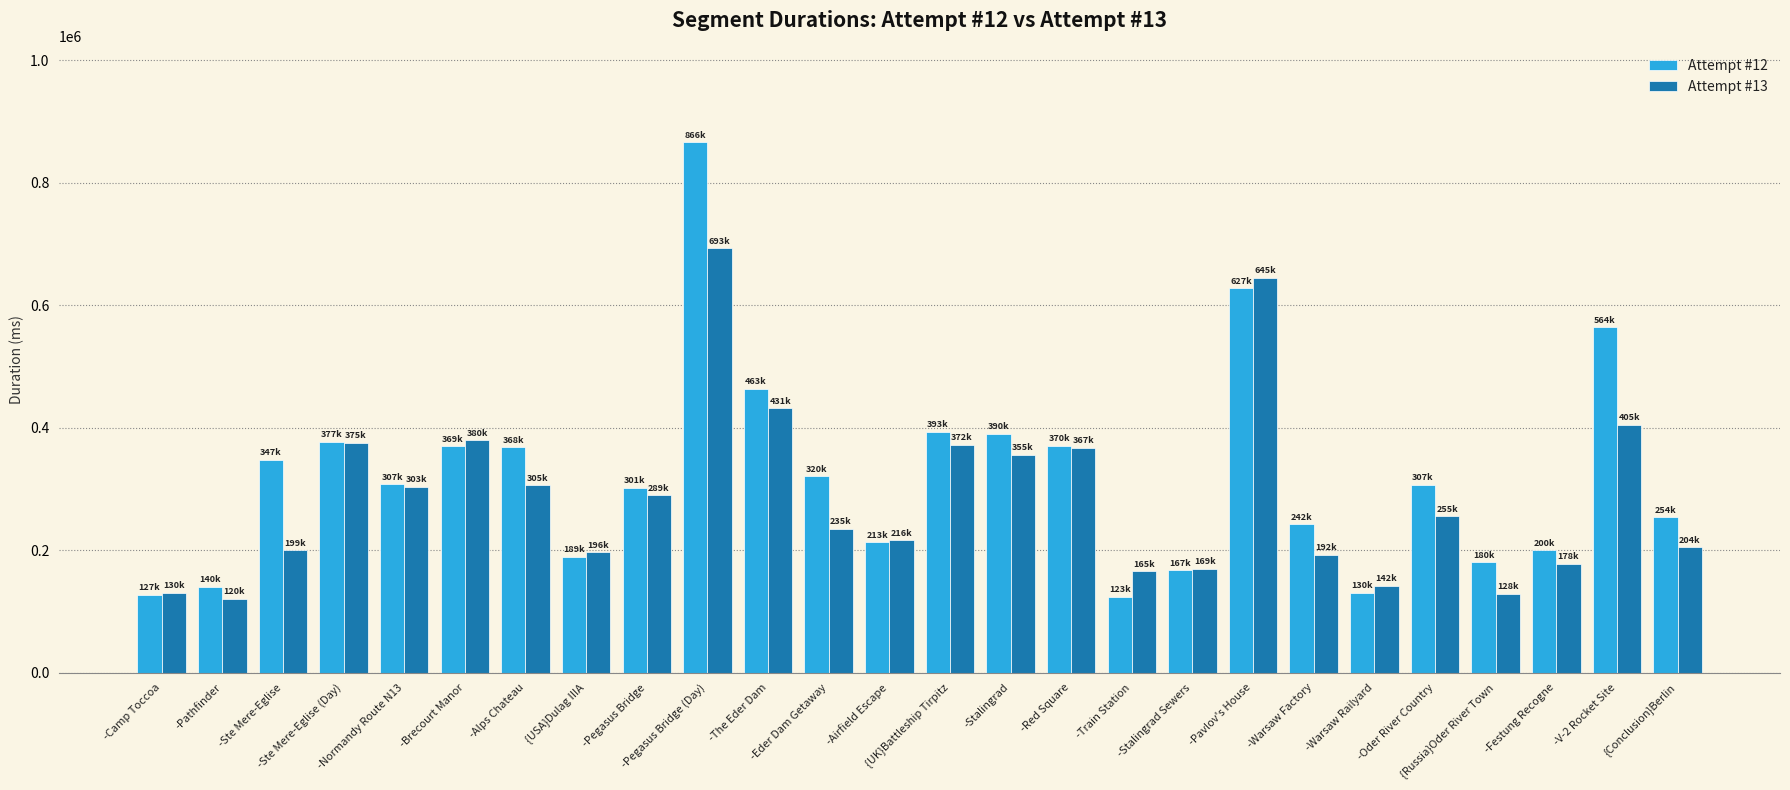

Which series changed the most between -Stalingrad and {Conclusion}Berlin?

Attempt #13